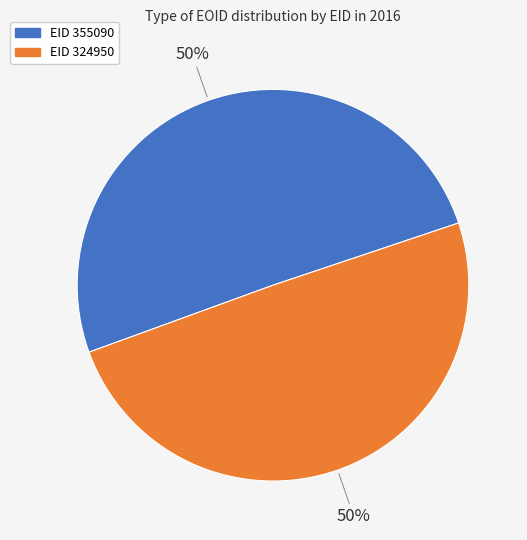

To the nearest percent, what is the average slice percentage?

50%